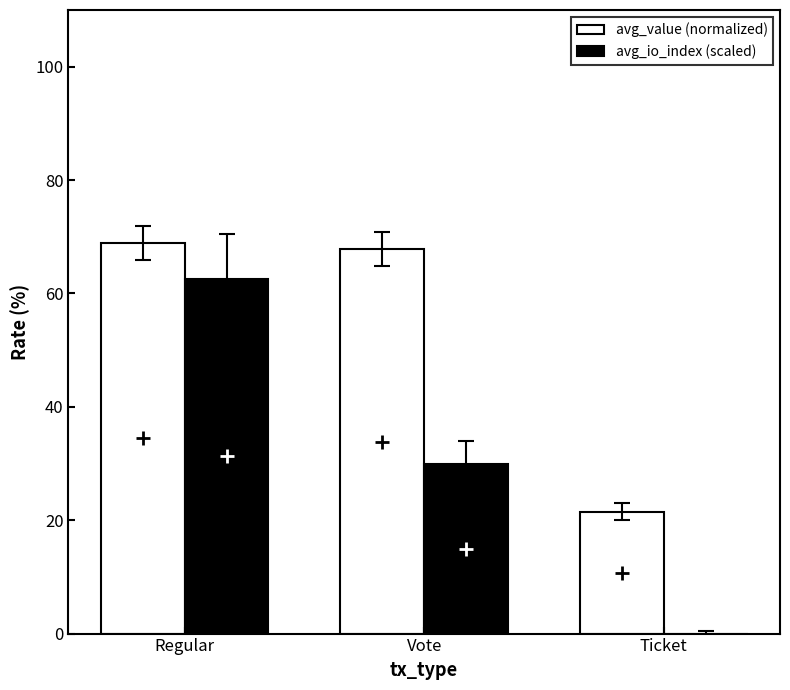

What is the sum of all avg_value (normalized) values?

158.1